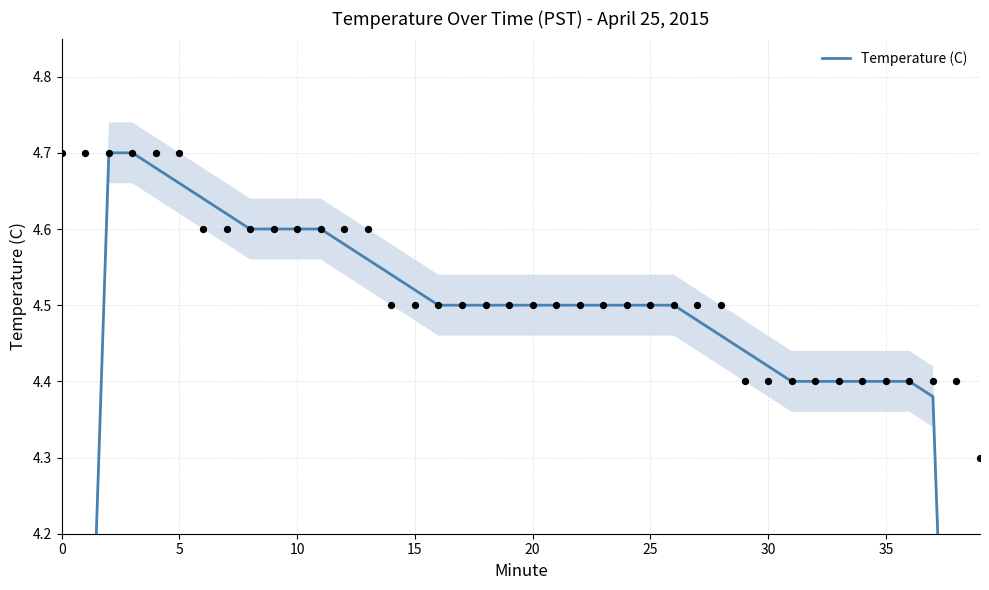

What is the ratio of the value at 20 to the value at 0?

1.7